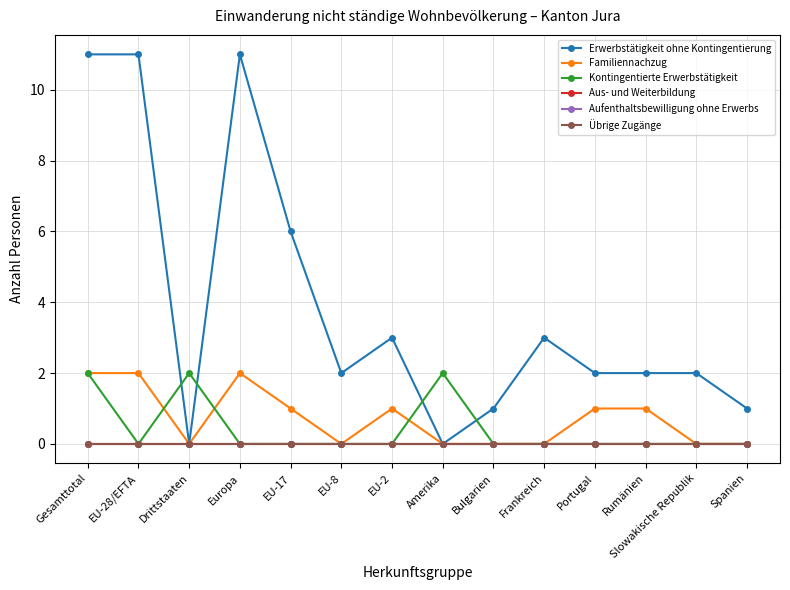

Which series has the largest range (max minus min)?

Erwerbstätigkeit ohne Kontingentierung